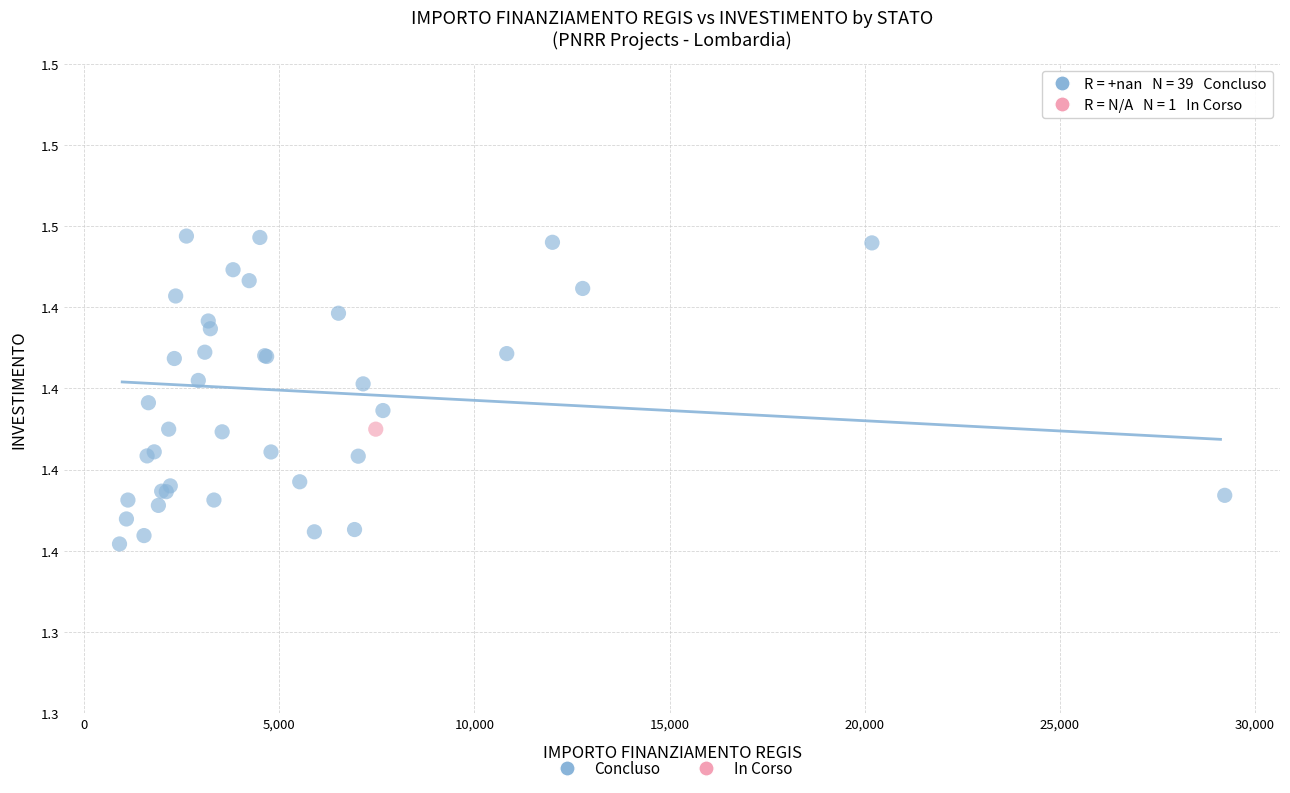

What are all the series names shown in the legend?

Concluso, In Corso